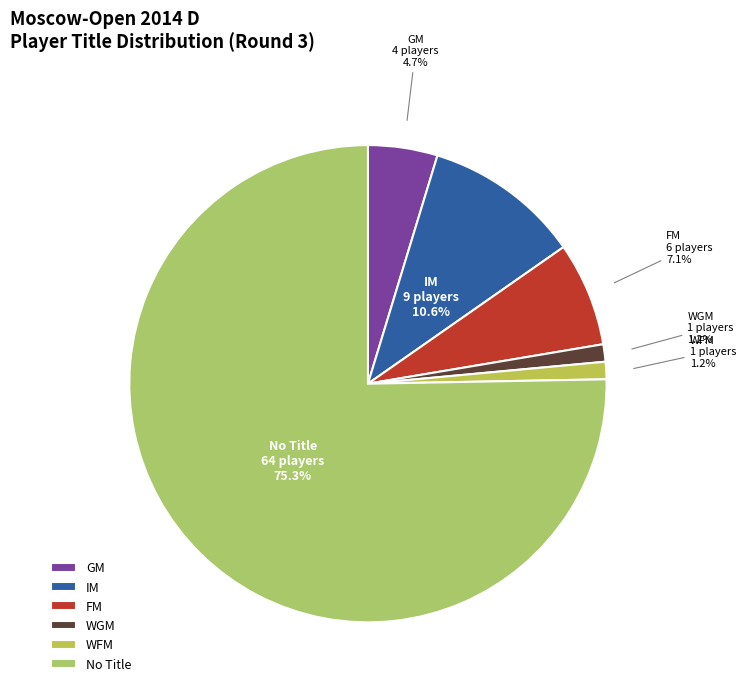

How many slices are in this pie chart?

6